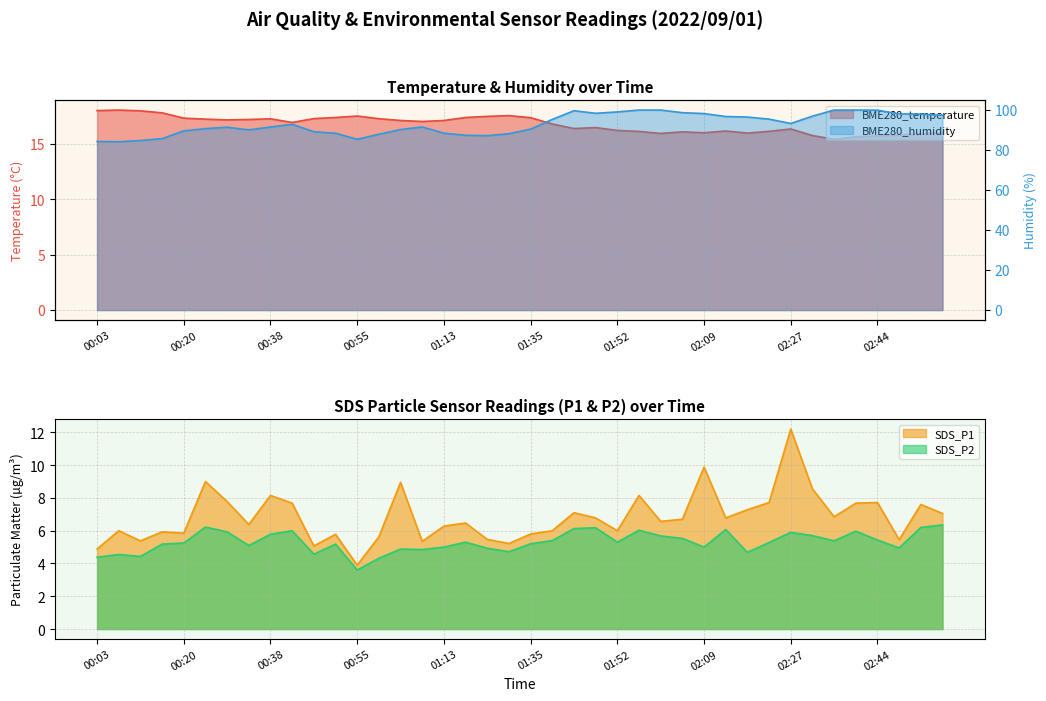

Reading left to right, list all the values displayed in this chart.

BME280_temperature: 00:03=18.0	00:07=18.1	00:12=18.0	00:16=17.8	00:20=17.3	00:25=17.2	00:29=17.2	00:33=17.2	00:38=17.3	00:42=16.9	00:46=17.3	00:51=17.4	00:55=17.5	01:00=17.3	01:04=17.1	01:08=17.0	01:13=17.1	01:17=17.4	01:26=17.5	01:30=17.6	01:35=17.4	01:39=16.8	01:43=16.4	01:48=16.5	01:52=16.2	01:56=16.1	02:01=16.0	02:05=16.1	02:09=16.0	02:14=16.2	02:18=16.0	02:23=16.1	02:27=16.4	02:31=15.8	02:36=15.4	02:40=15.7	02:44=15.7	02:49=15.8	02:53=15.9	02:57=16.0
BME280_humidity: 00:03=84.3	00:07=84.1	00:12=84.8	00:16=85.7	00:20=89.6	00:25=90.7	00:29=91.4	00:33=90.1	00:38=91.5	00:42=92.9	00:46=89.2	00:51=88.4	00:55=85.4	01:00=87.9	01:04=90.2	01:08=91.5	01:13=88.4	01:17=87.4	01:26=87.2	01:30=88.2	01:35=90.5	01:39=95.3	01:43=99.7	01:48=98.4	01:52=99.1	01:56=100.0	02:01=100.0	02:05=98.7	02:09=98.2	02:14=96.8	02:18=96.5	02:23=95.5	02:27=93.3	02:31=96.9	02:36=100.0	02:40=100.0	02:44=100.0	02:49=98.1	02:53=98.0	02:57=97.4
SDS_P1: 00:03=4.9	00:07=6.0	00:12=5.4	00:16=5.9	00:20=5.8	00:25=9.0	00:29=7.8	00:33=6.4	00:38=8.2	00:42=7.7	00:46=5.1	00:51=5.8	00:55=3.9	01:00=5.6	01:04=8.9	01:08=5.3	01:13=6.3	01:17=6.5	01:26=5.5	01:30=5.2	01:35=5.8	01:39=6.0	01:43=7.1	01:48=6.8	01:52=6.0	01:56=8.2	02:01=6.6	02:05=6.7	02:09=9.9	02:14=6.8	02:18=7.3	02:23=7.7	02:27=12.2	02:31=8.6	02:36=6.8	02:40=7.7	02:44=7.7	02:49=5.5	02:53=7.6	02:57=7.0
SDS_P2: 00:03=4.4	00:07=4.5	00:12=4.4	00:16=5.2	00:20=5.2	00:25=6.2	00:29=5.9	00:33=5.1	00:38=5.8	00:42=6.0	00:46=4.6	00:51=5.2	00:55=3.6	01:00=4.3	01:04=4.9	01:08=4.8	01:13=5.0	01:17=5.3	01:26=4.9	01:30=4.7	01:35=5.2	01:39=5.4	01:43=6.1	01:48=6.2	01:52=5.3	01:56=6.0	02:01=5.7	02:05=5.5	02:09=5.0	02:14=6.1	02:18=4.7	02:23=5.3	02:27=5.9	02:31=5.7	02:36=5.4	02:40=6.0	02:44=5.4	02:49=5.0	02:53=6.2	02:57=6.3